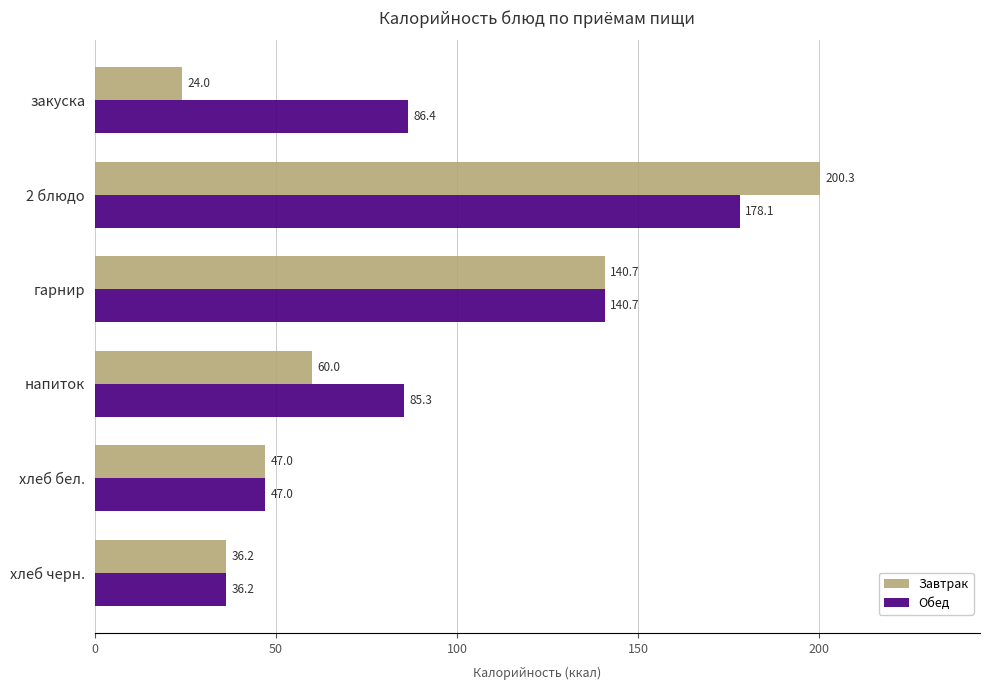

What is the minimum value shown in the chart?

24.0